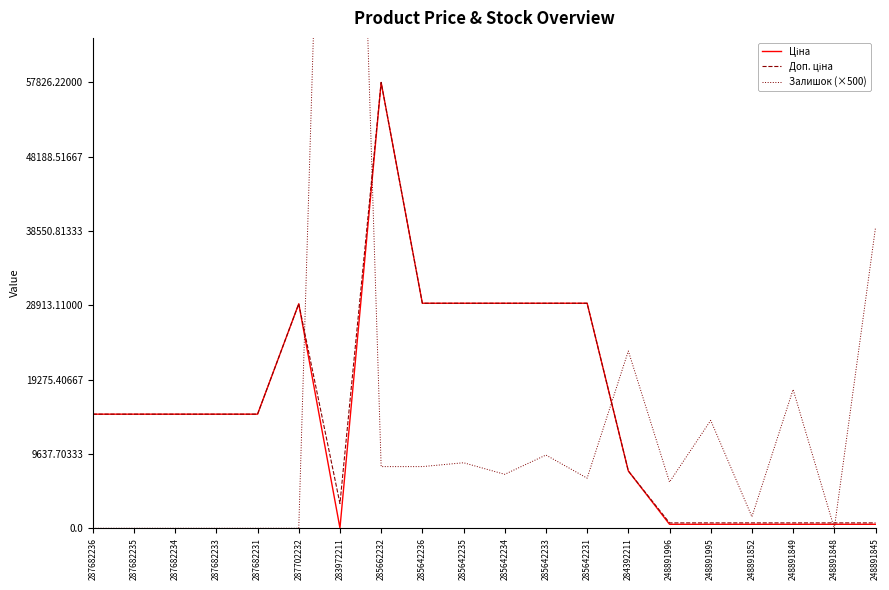

What is the maximum value shown in the chart?

180000.0